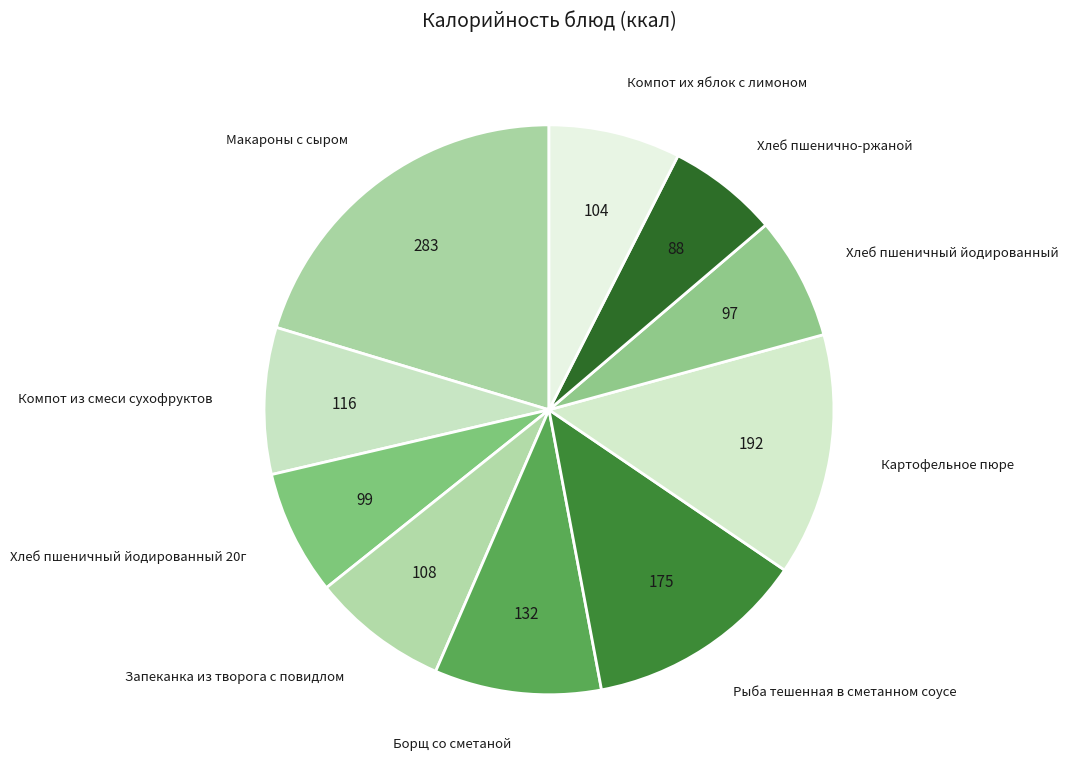

Is the sum of Макароны с сыром and Компот из смеси сухофруктов greater than half?

No